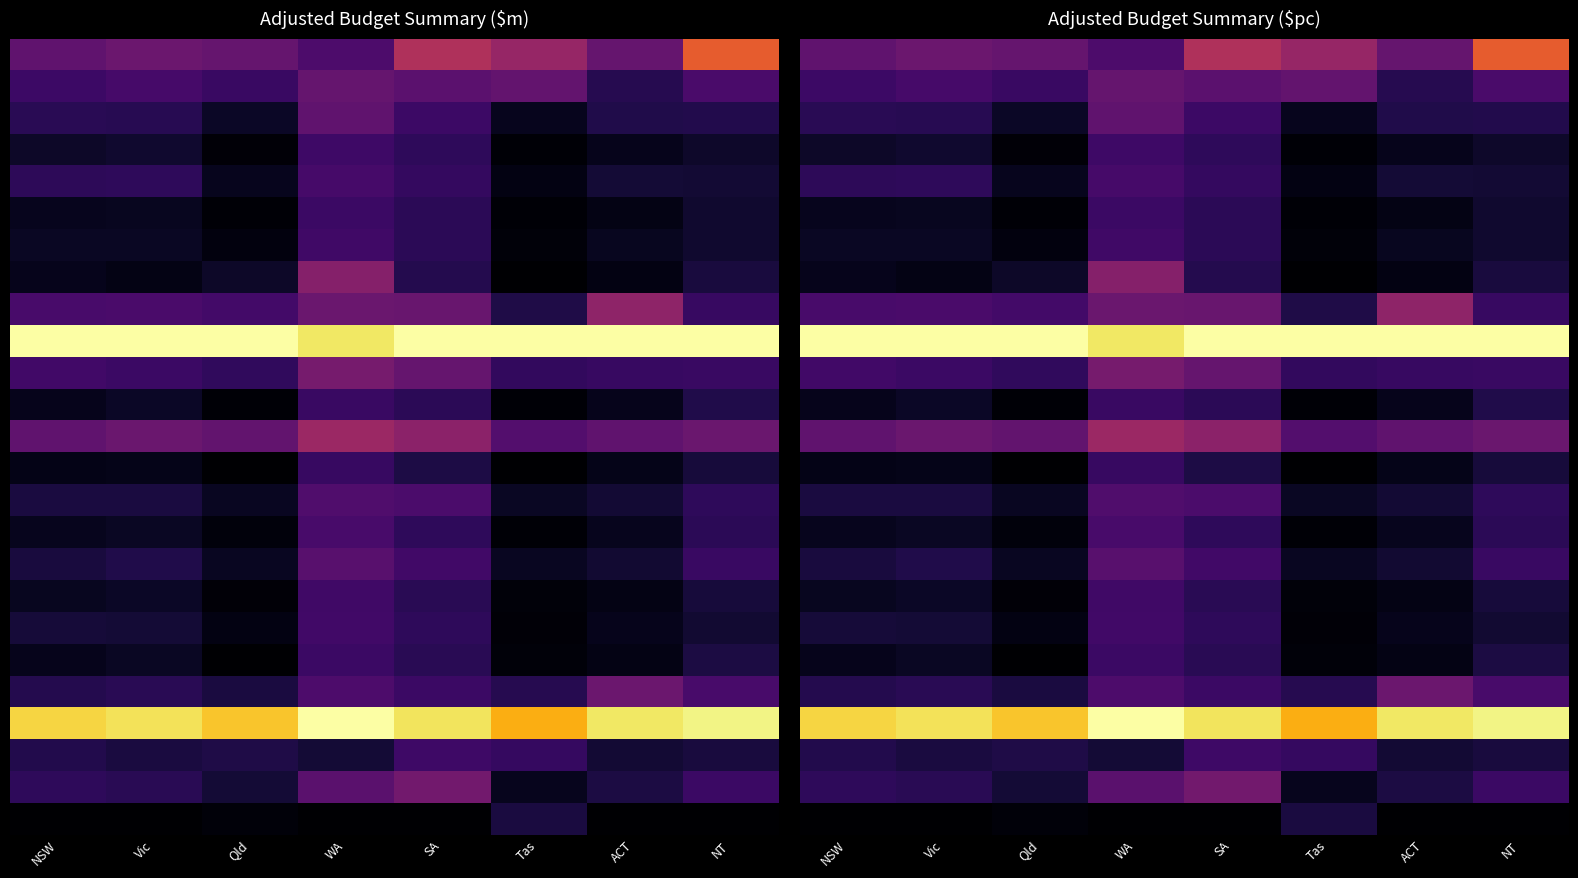

Which has a higher value, Qld or NT?

NT